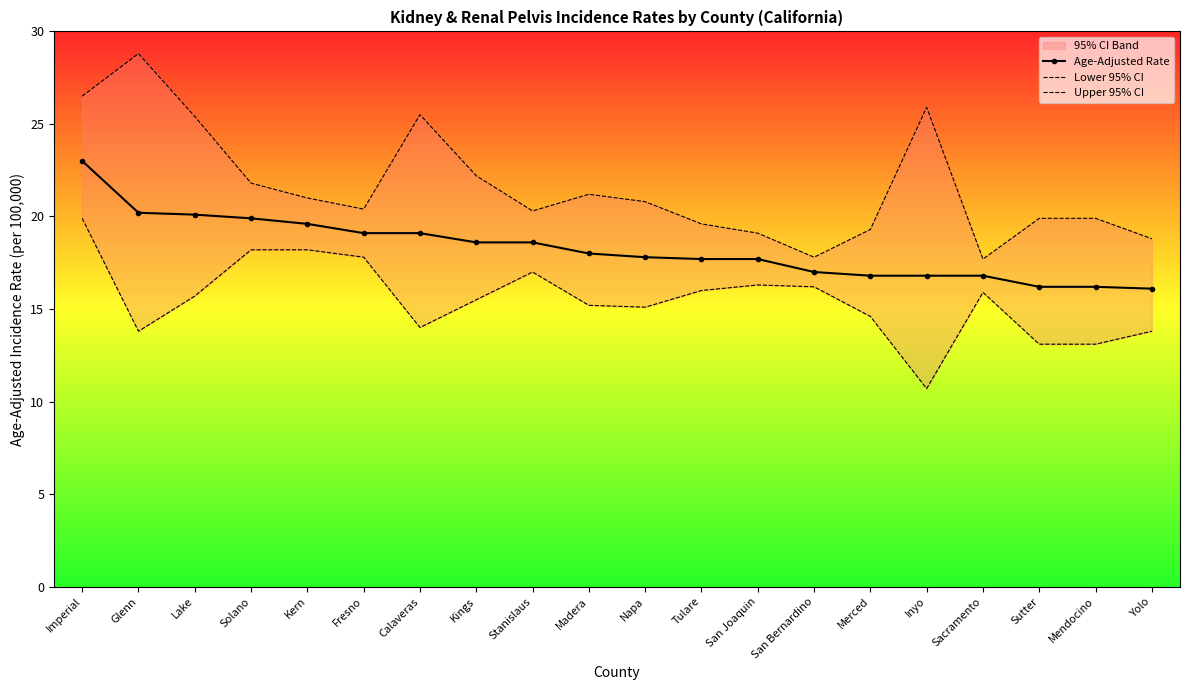

Reading left to right, list all the values displayed in this chart.

Age-Adjusted Rate: 23.0	20.2	20.1	19.9	19.6	19.1	19.1	18.6	18.6	18.0	17.8	17.7	17.7	17.0	16.8	16.8	16.8	16.2	16.2	16.1
Lower 95% CI: 19.9	13.8	15.7	18.2	18.2	17.8	14.0	15.5	17.0	15.2	15.1	16.0	16.3	16.2	14.6	10.7	15.9	13.1	13.1	13.8
Upper 95% CI: 26.5	28.8	25.4	21.8	21.0	20.4	25.5	22.2	20.3	21.2	20.8	19.6	19.1	17.8	19.3	25.9	17.7	19.9	19.9	18.8